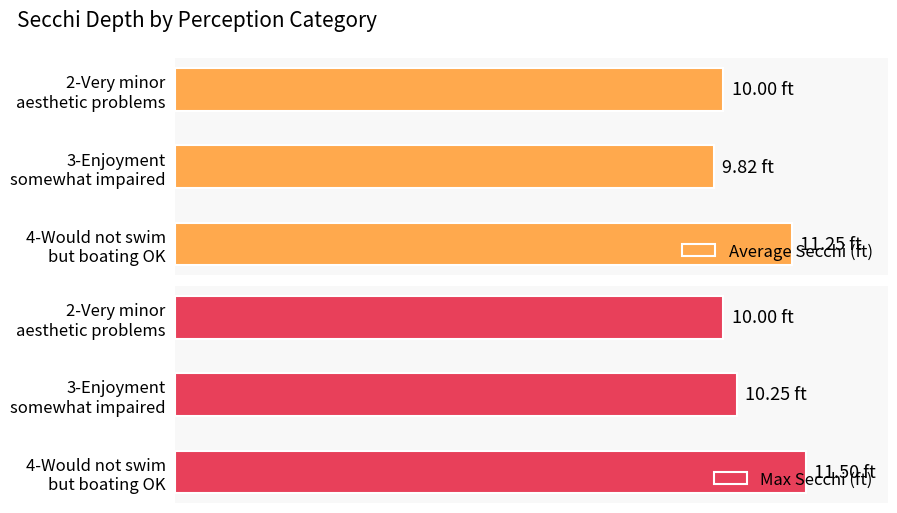

How many distinct data groups are displayed?

2